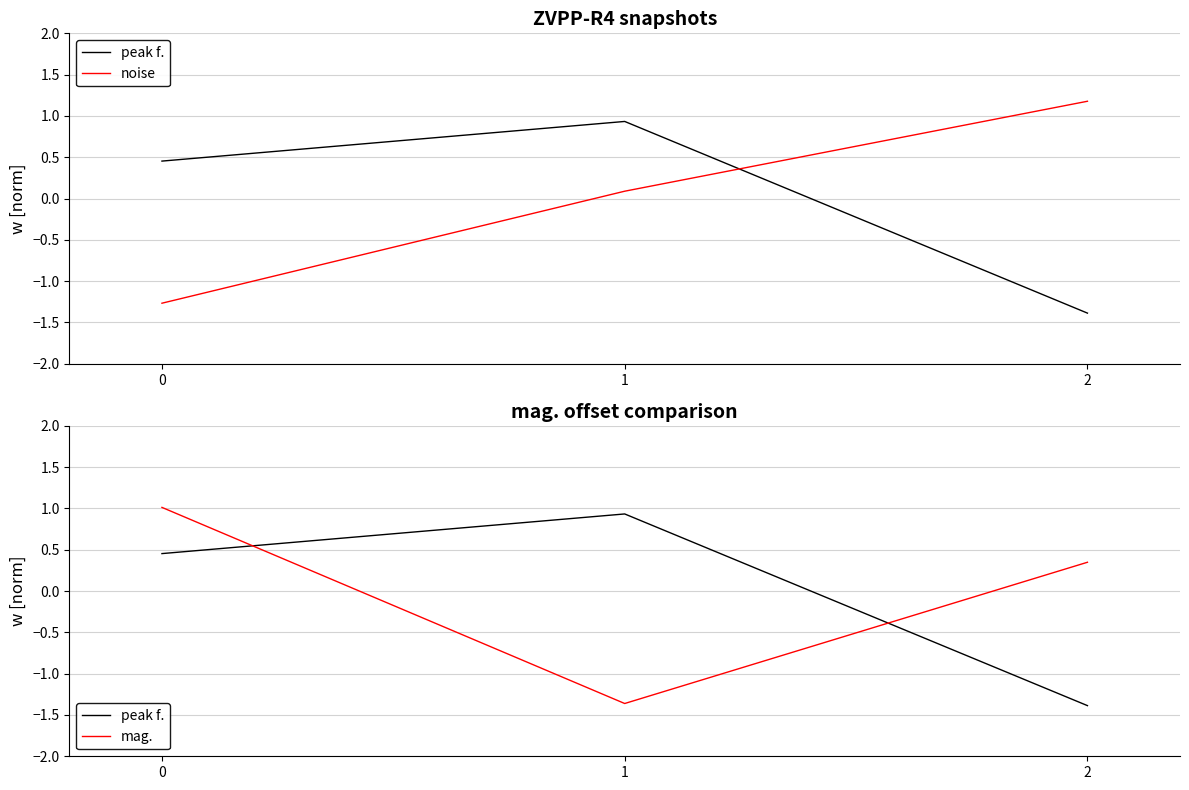

Count the number of categories in the chart.

3